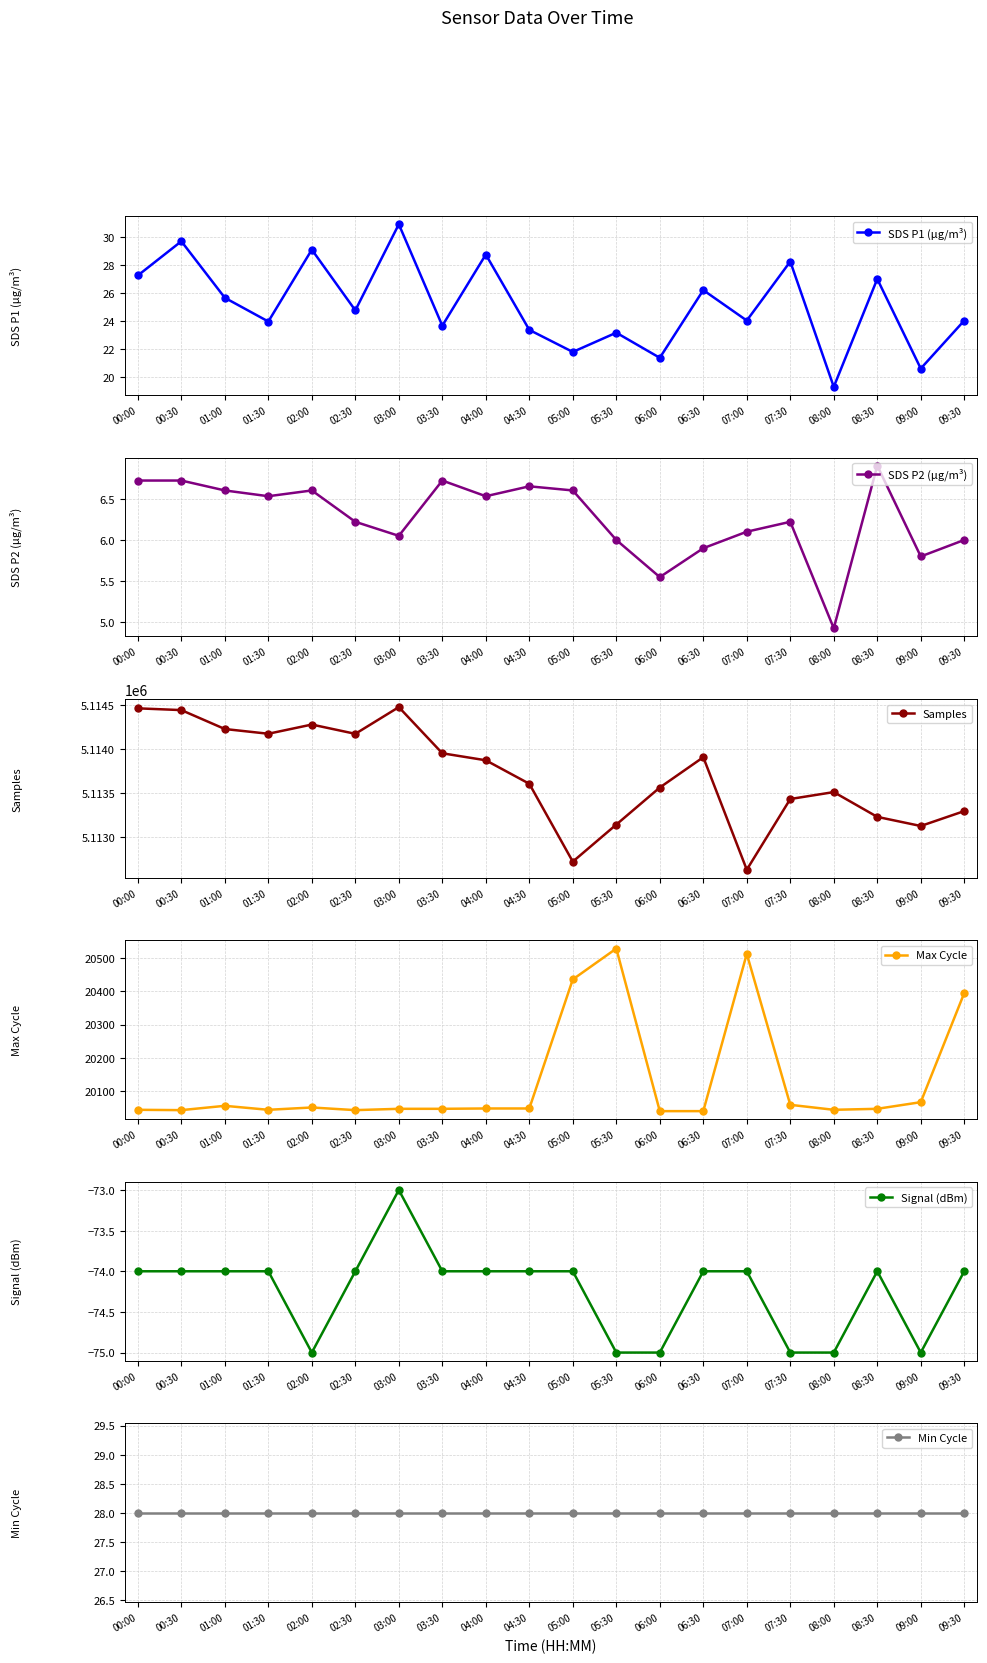

Count the number of data series in this chart.

6